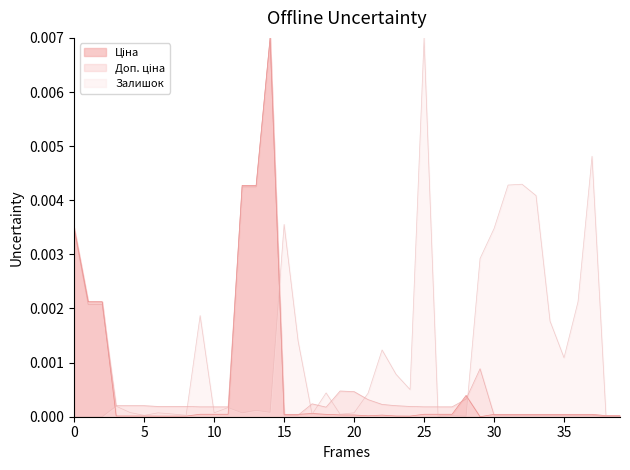

Between 34 and 33, which is larger?

34